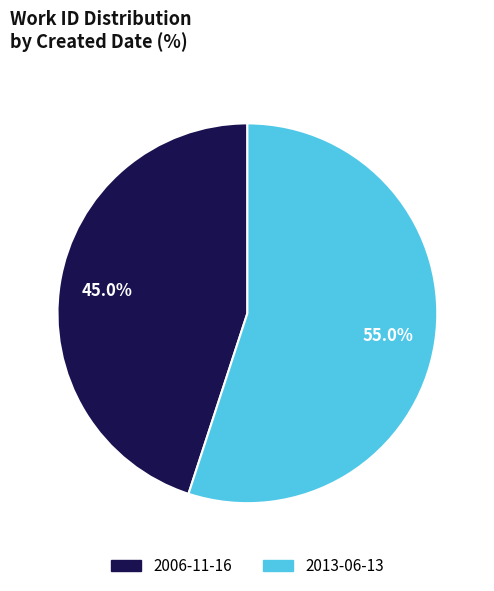

To the nearest percent, what is the combined percentage of 2006-11-16 and 2013-06-13?

100%